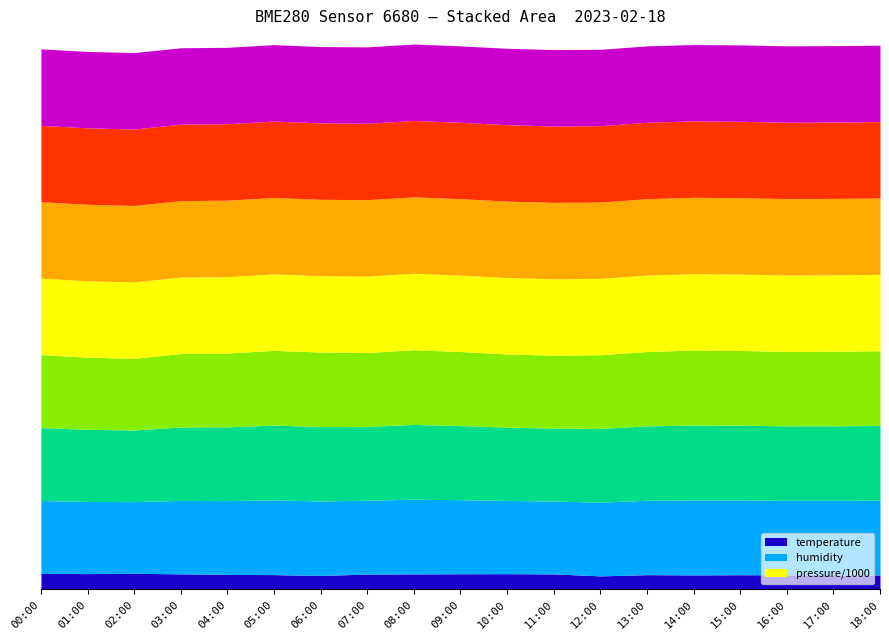

The temperature series shows 4.8 at 11:00. True or false?

True